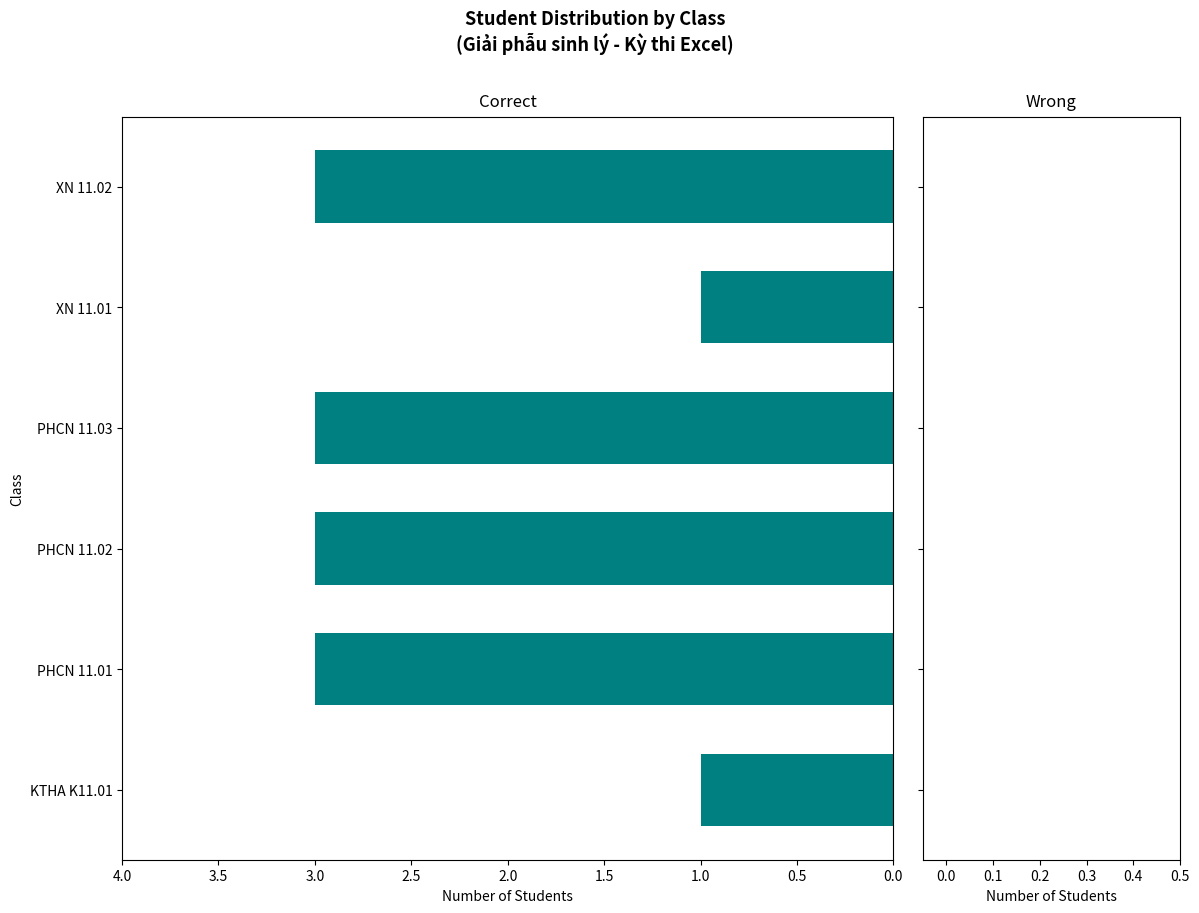

What is the greatest value displayed?

3